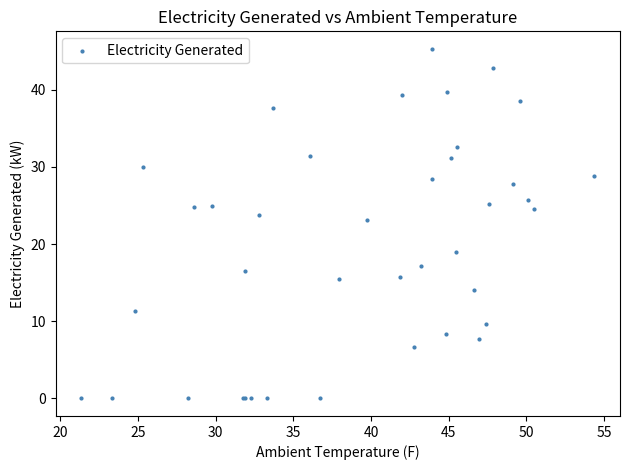

What Y value in the scatter plot is closest to 22?

23.1